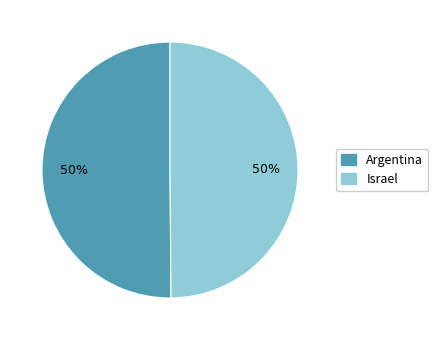

Count the number of slices in the pie.

2